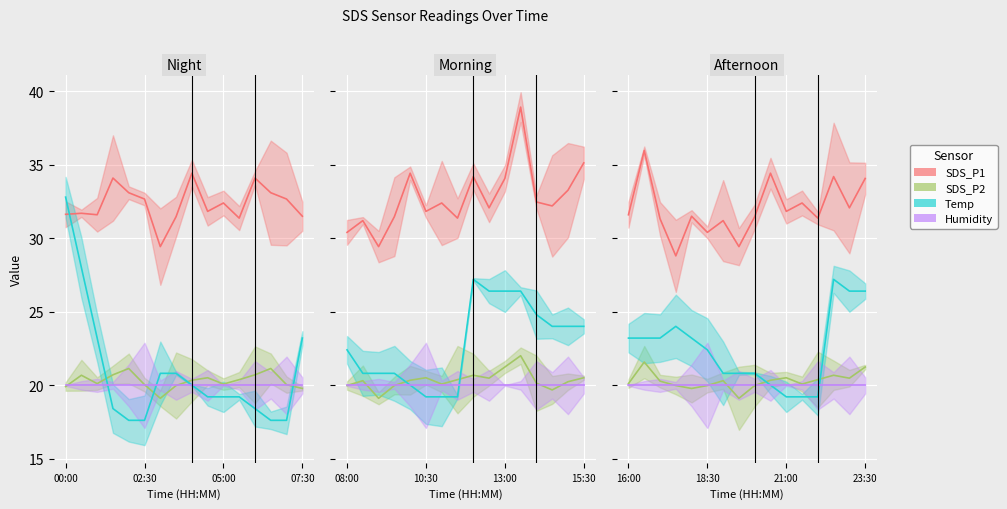

Which series has the largest range (max minus min)?

Temp